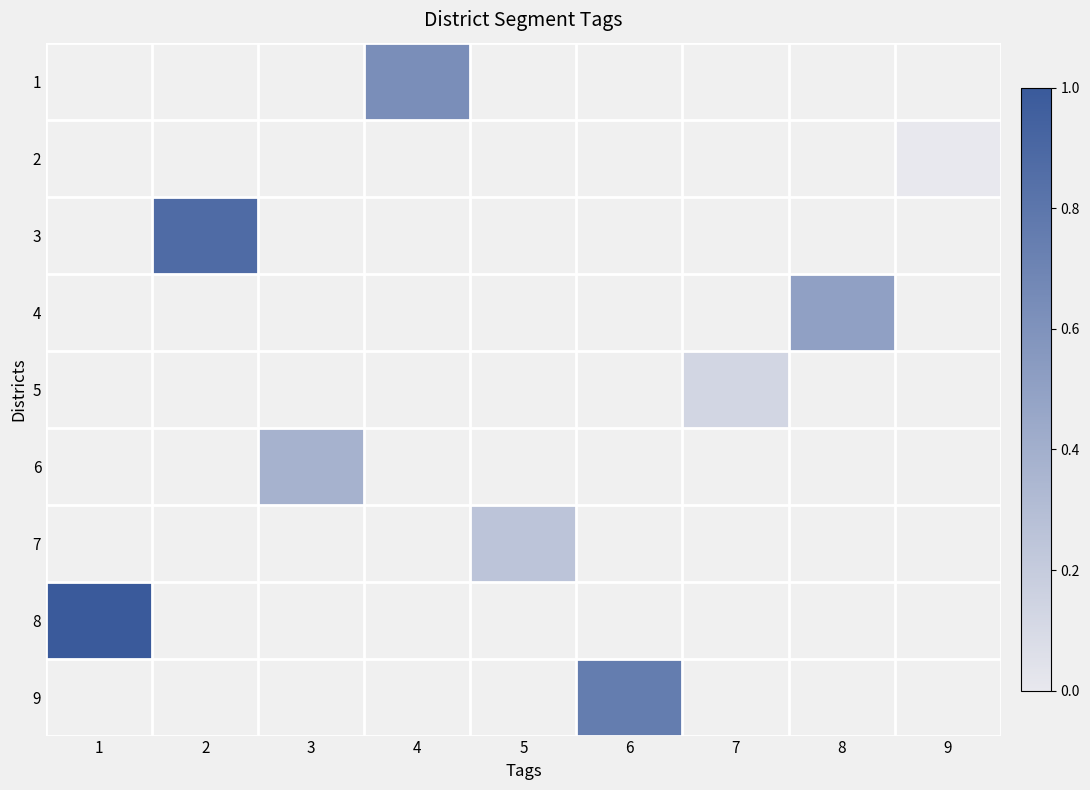

Is the value of 8 at 3 greater than the value of 7 at 2?

No